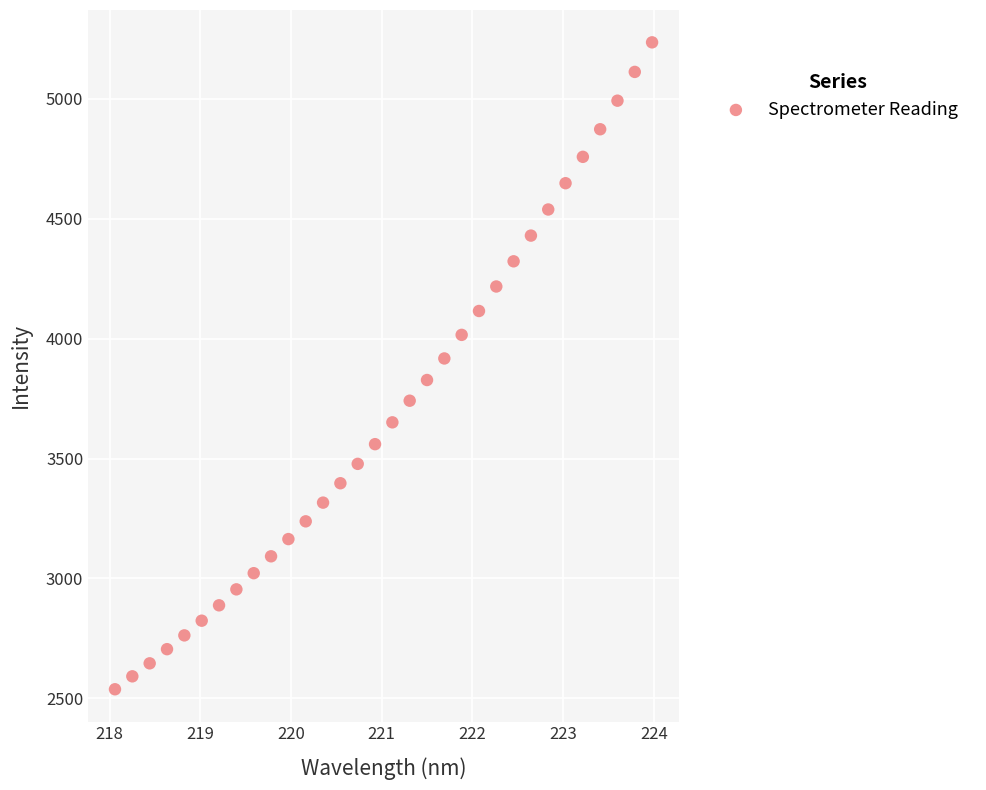

What is the range of Y values (max minus min)?

2698.6